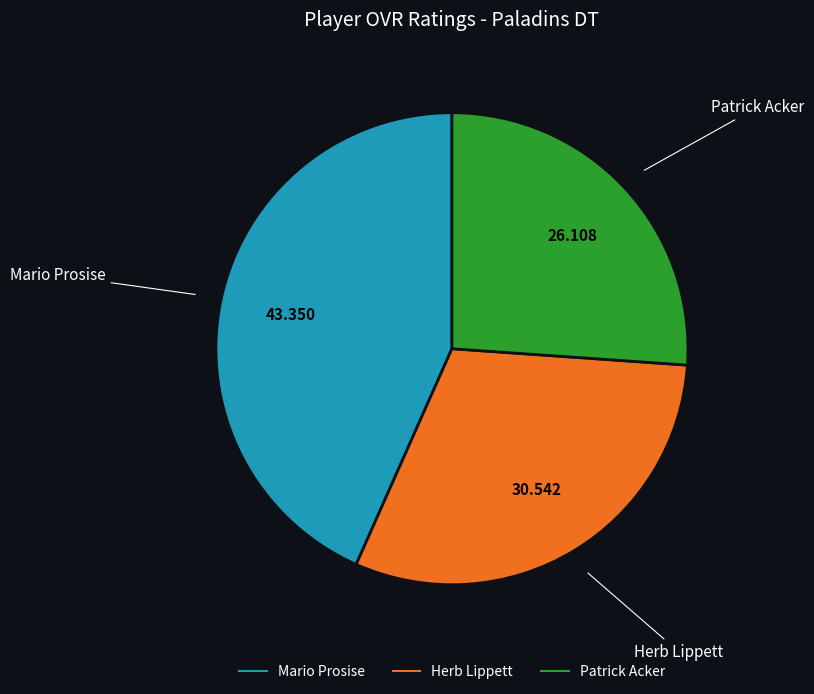

Is it true that Mario Prosise is 43% of the pie?

True